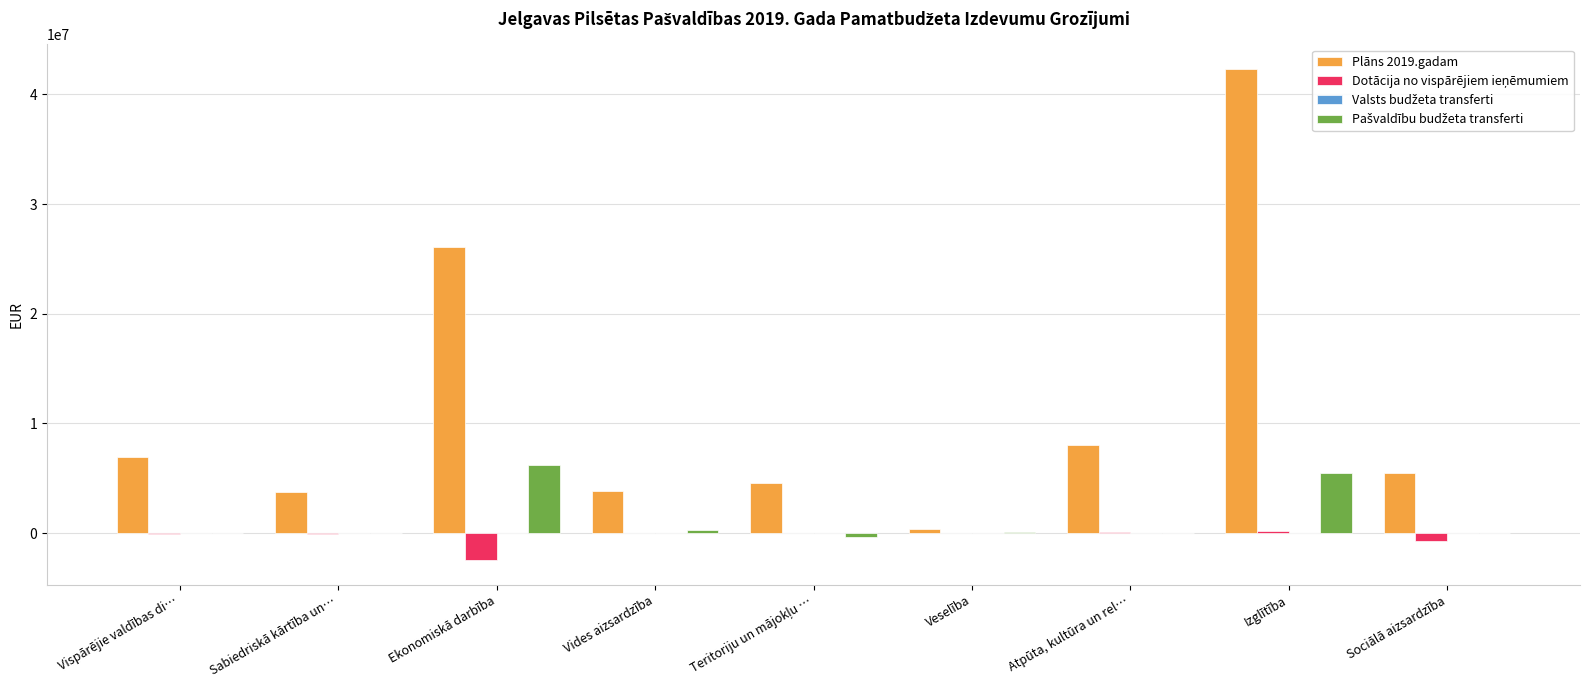

At which category is the sum across all series the highest?

Izglītība